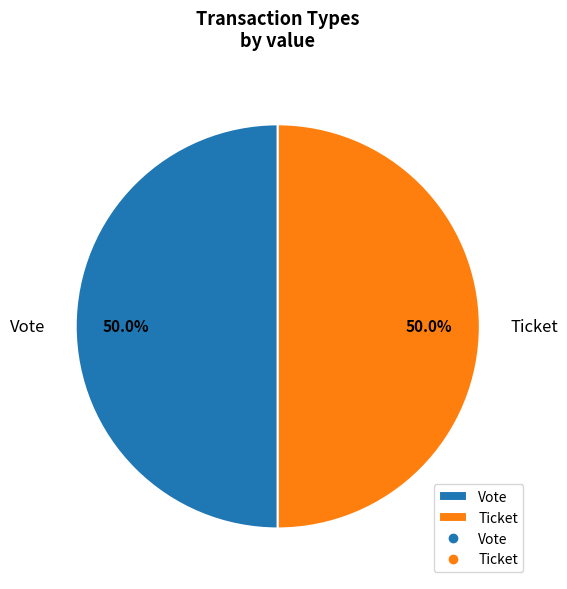

What is the total percentage of Vote and Ticket?

100.0%